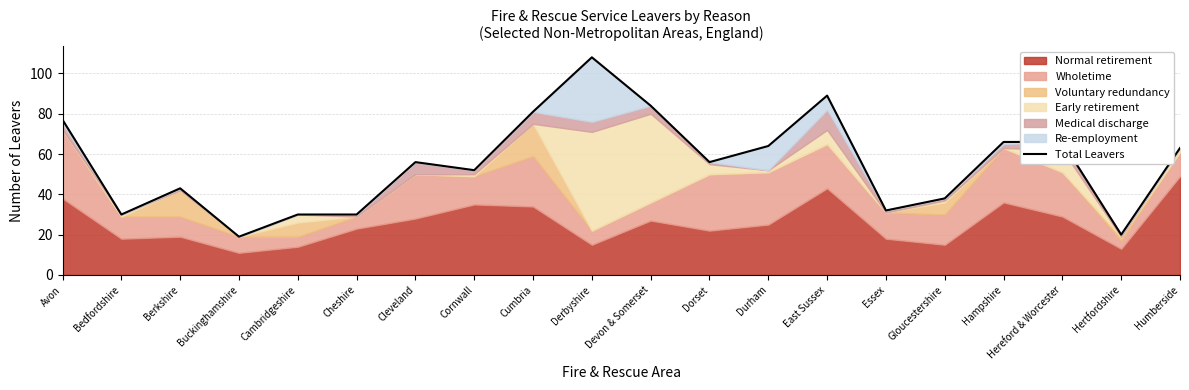

What is the change in value from Avon to Devon & Somerset?

+7